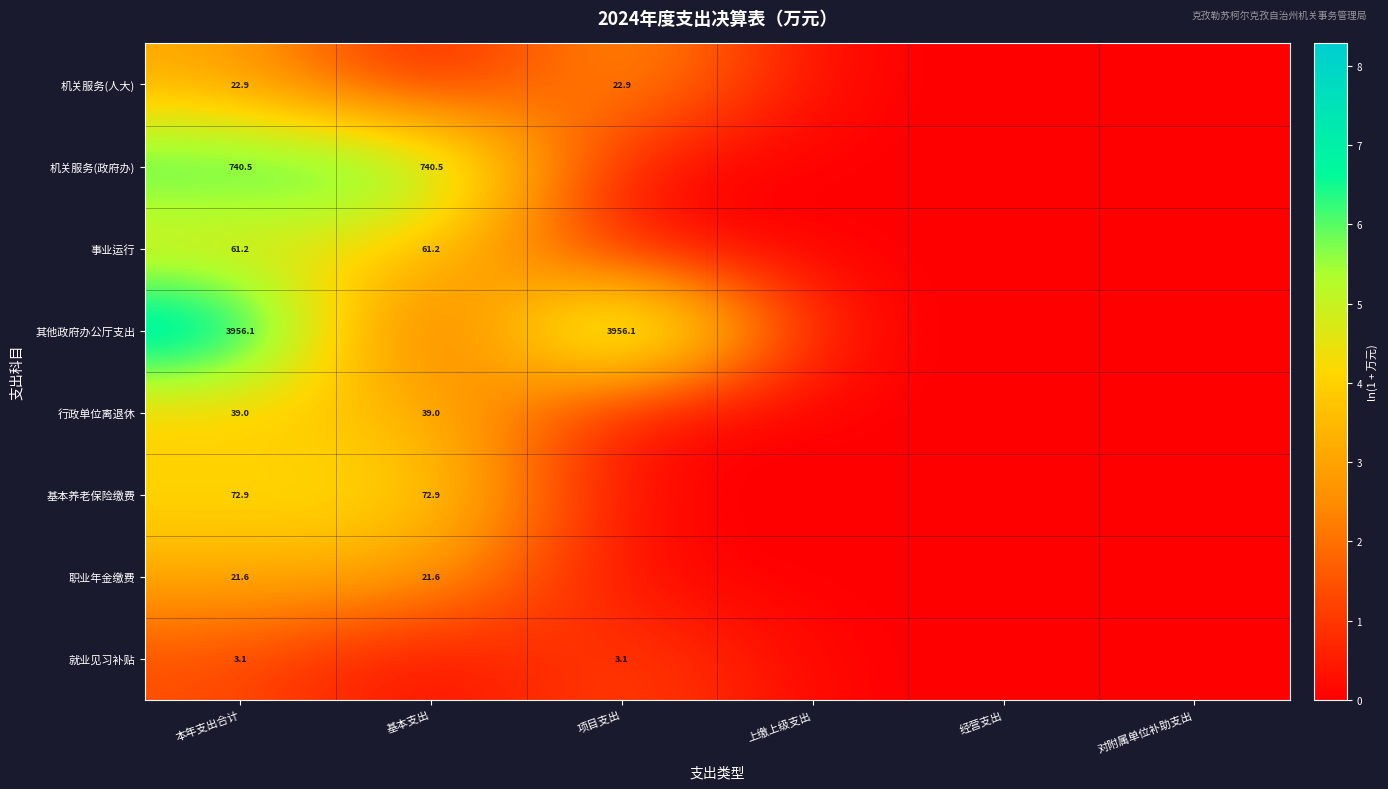

Is it true that 机关服务(人大) equals 22.9 at 项目支出?

True